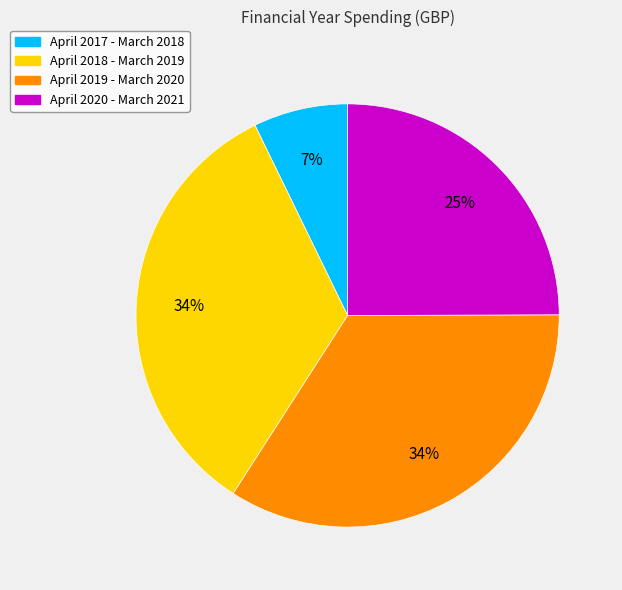

To the nearest percent, what is the average slice percentage?

25%